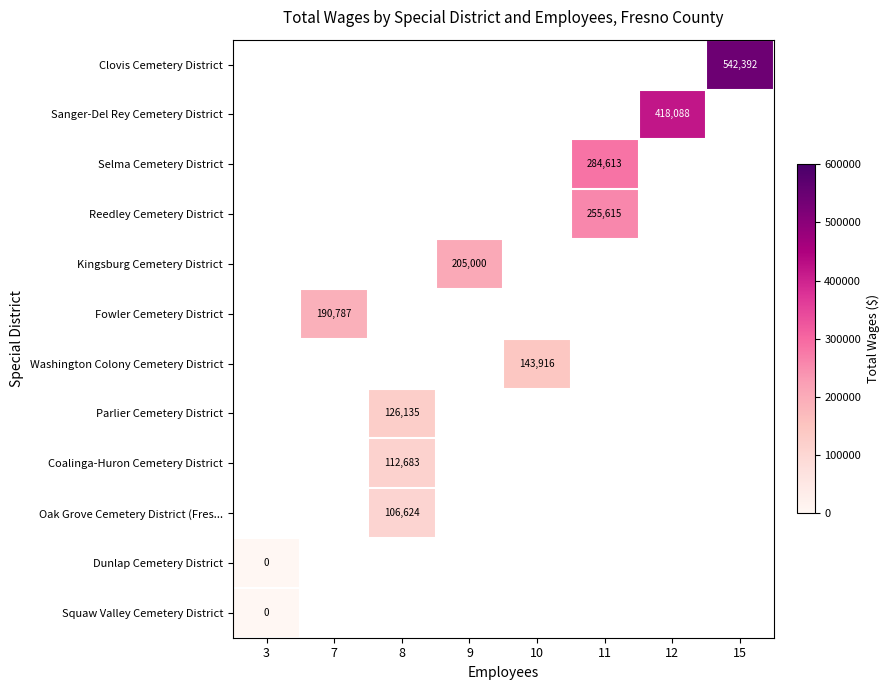

The value of Coalinga-Huron Cemetery District at 8 is 165450. True or false?

False